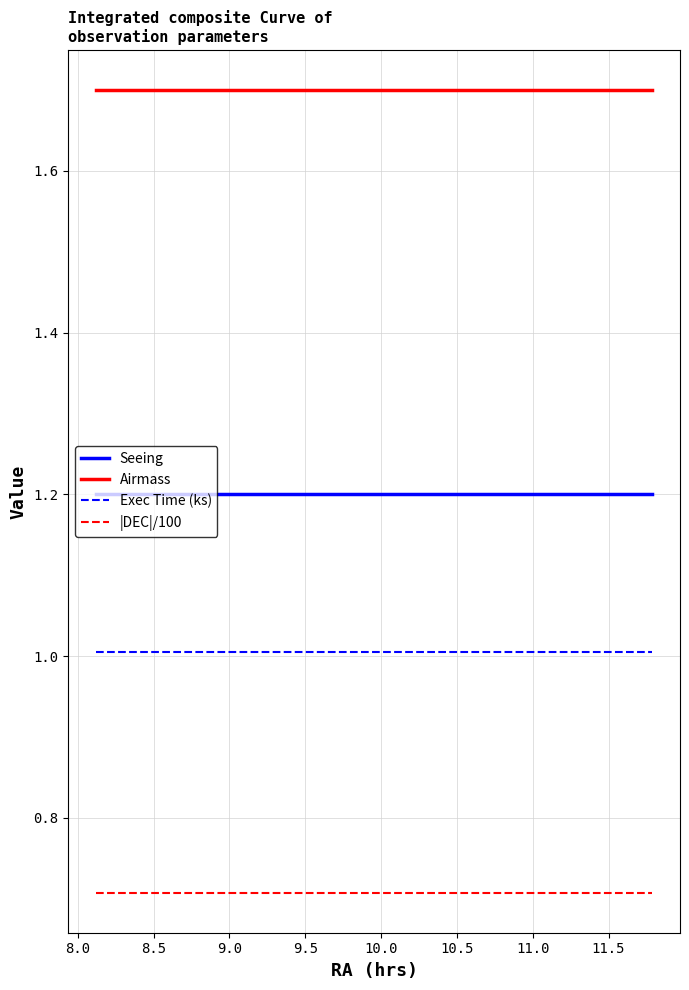

True or false: Exec Time (ks) and |DEC|/100 cross at least once.

False